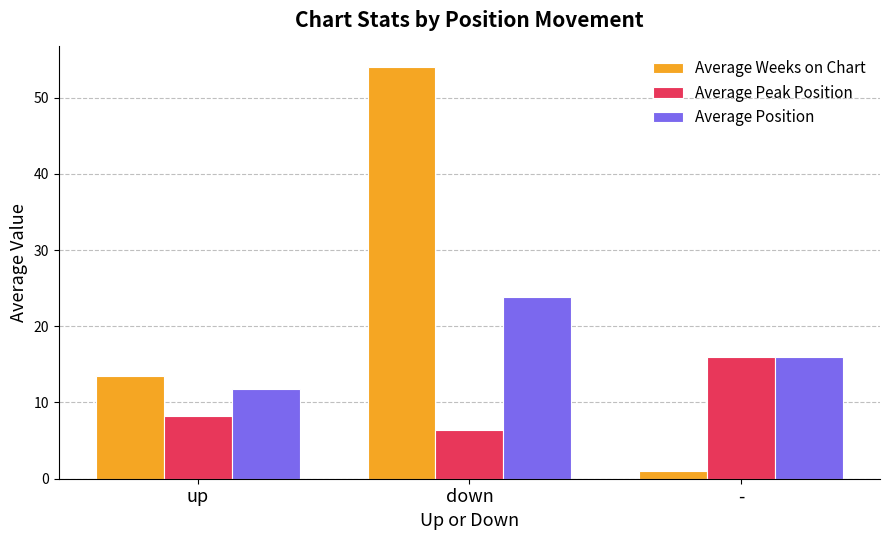

At how many categories does at least one series exceed 18?

1